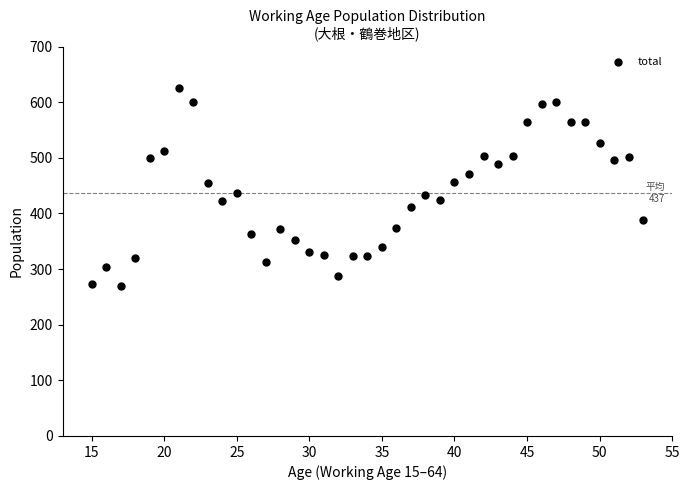

What is the range of X values (max minus min)?

38